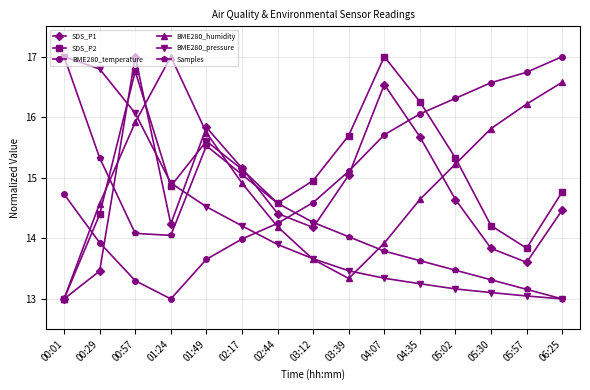

What is the spread (max minus min) of values at 00:01?

4.0